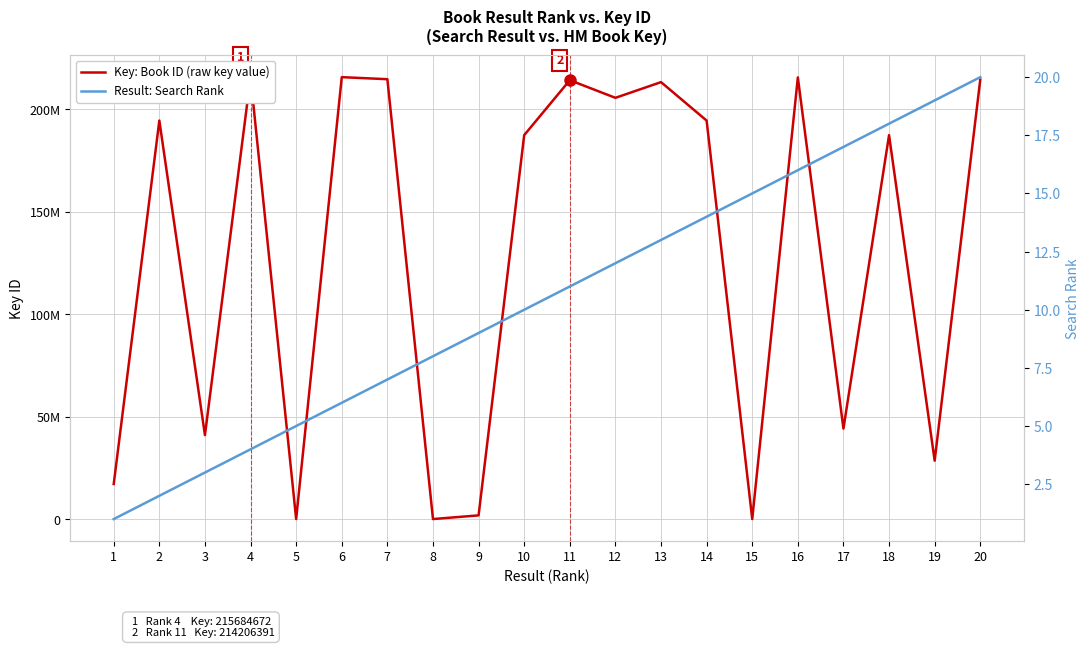

True or false: Result: Search Rank and Key: Book ID (raw key value) cross at least once.

False